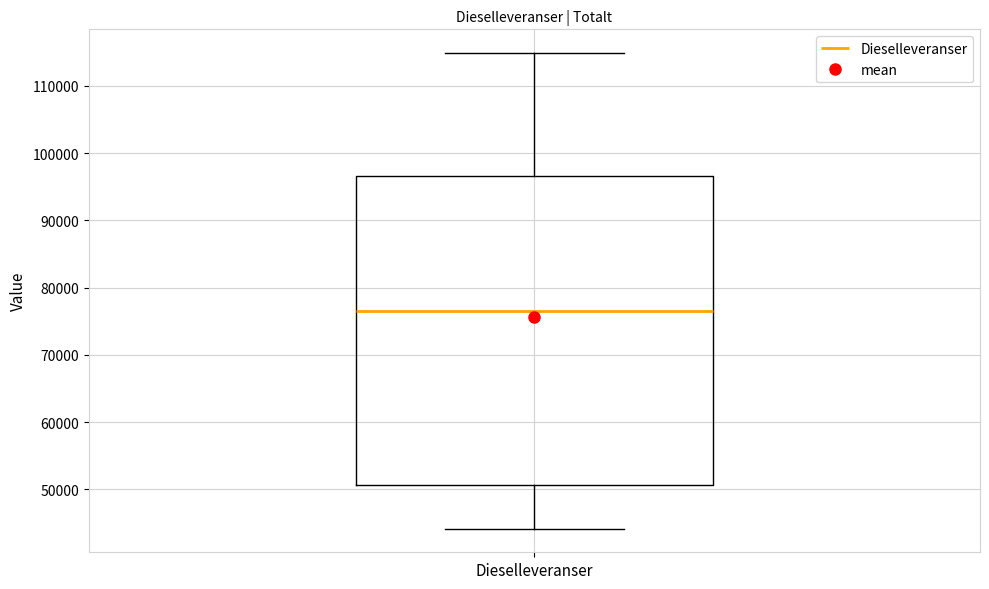

Transcribe this box plot: give where the median line is, the range the box spans, and where the two whiskers end, as read against the y-axis. The values are not printed on the chart, so give them approximately, as read against the axis.

median 77000, box 51000 to 97000, whiskers 44000 to 115000